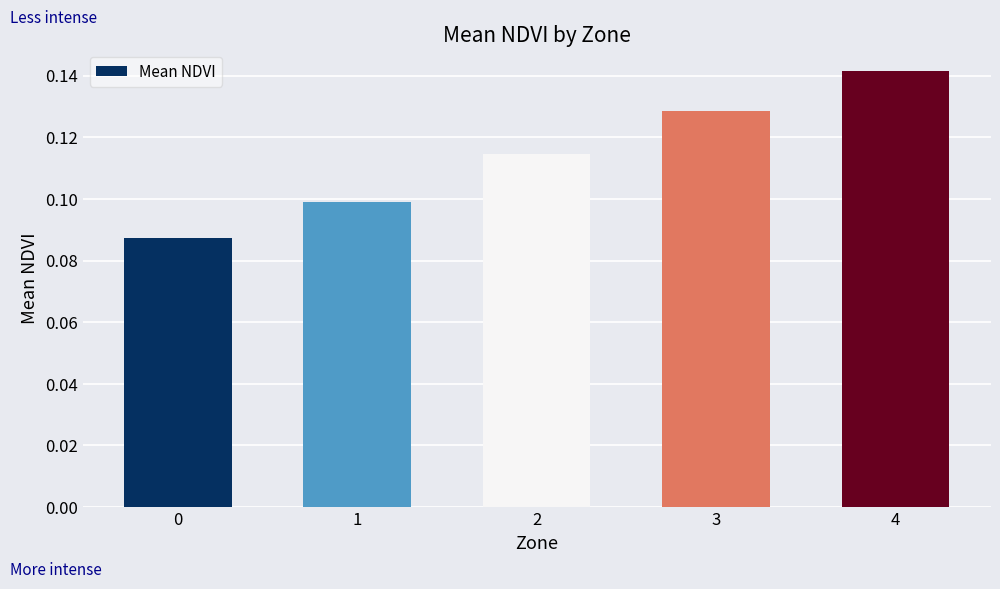

How many values are between 0 and 1?

5